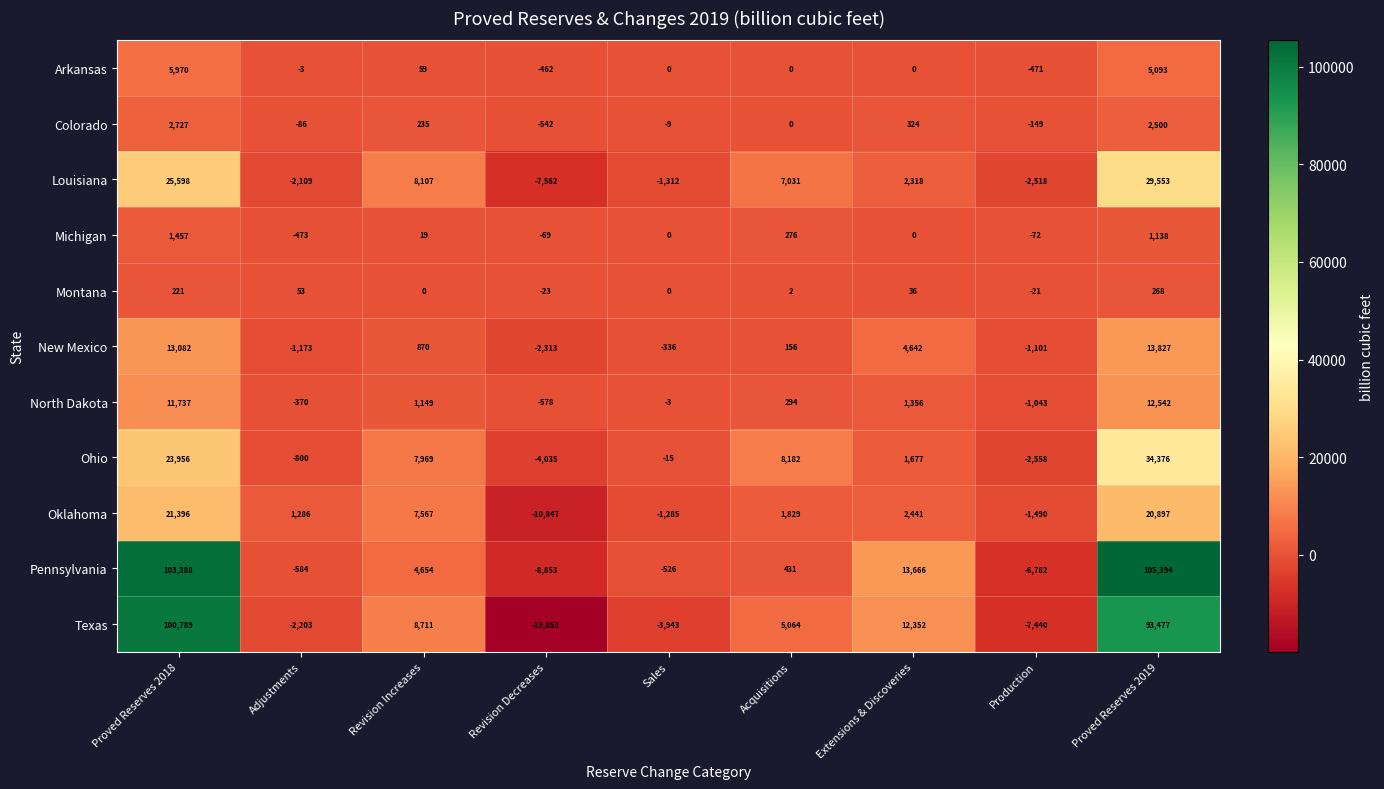

What is the difference between the highest and lowest values at Proved Reserves 2018?

103167